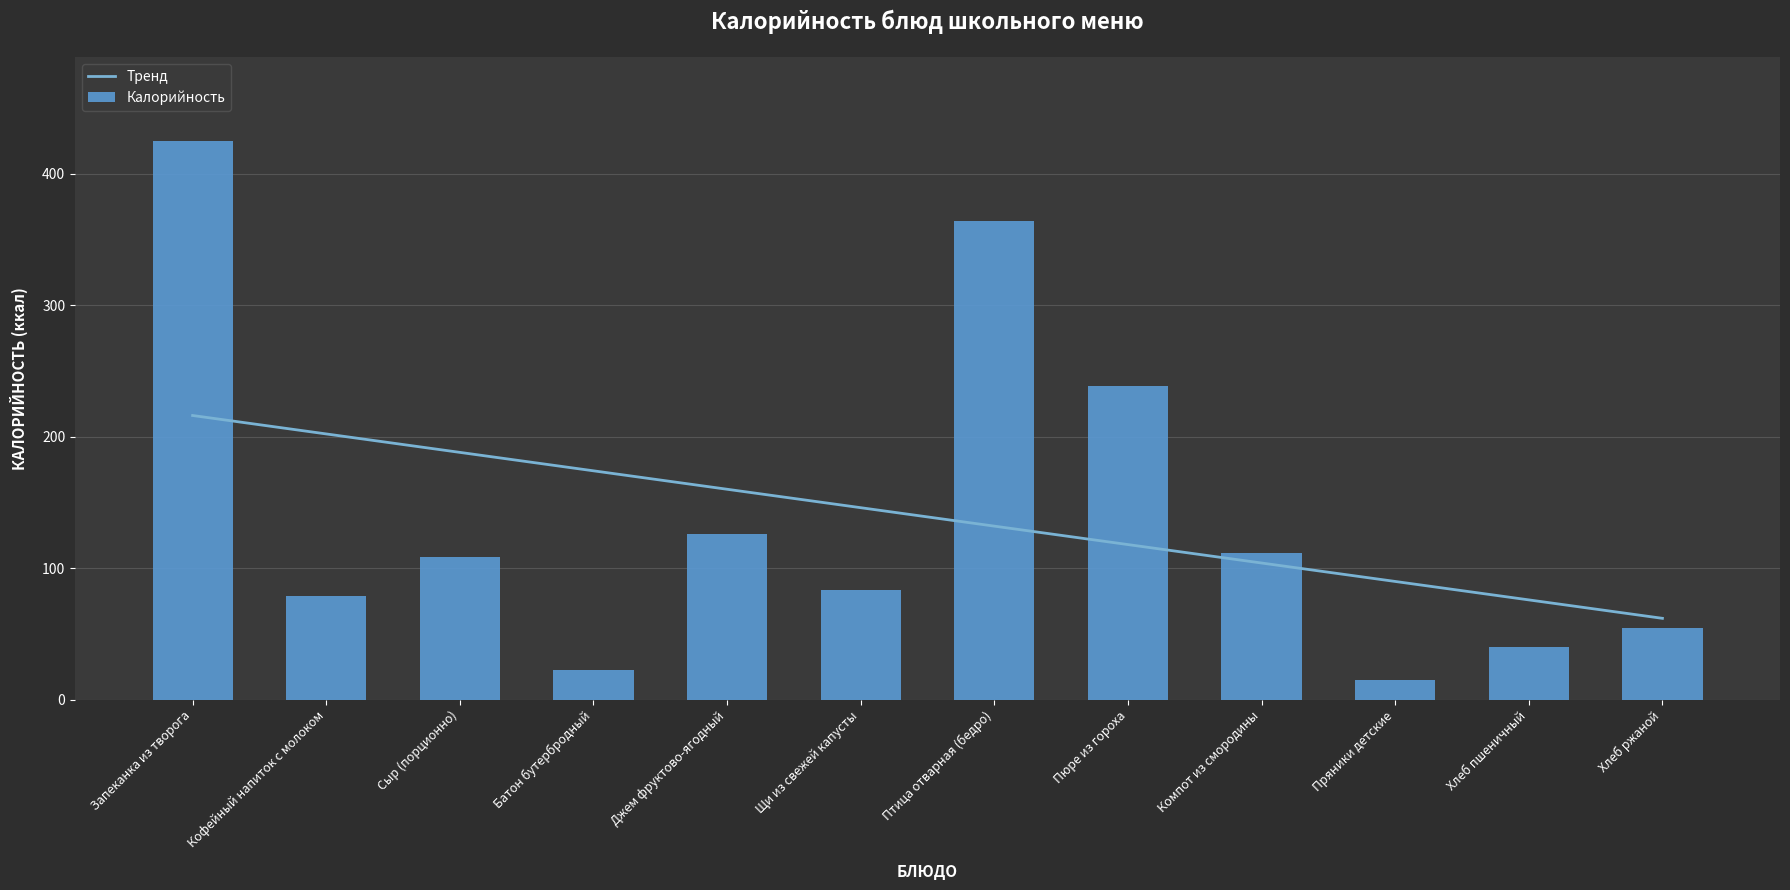

What is the difference between the maximum and minimum values in the Тренд series?

154.3